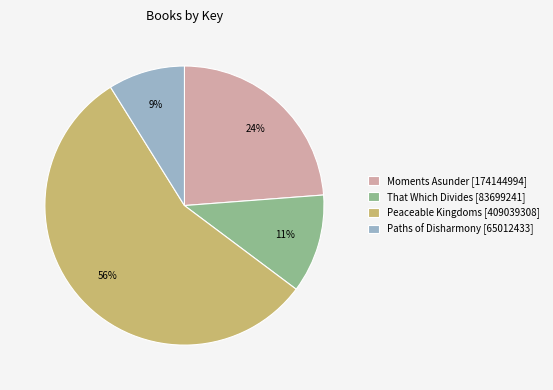

To the nearest percent, what is the average slice percentage?

25%